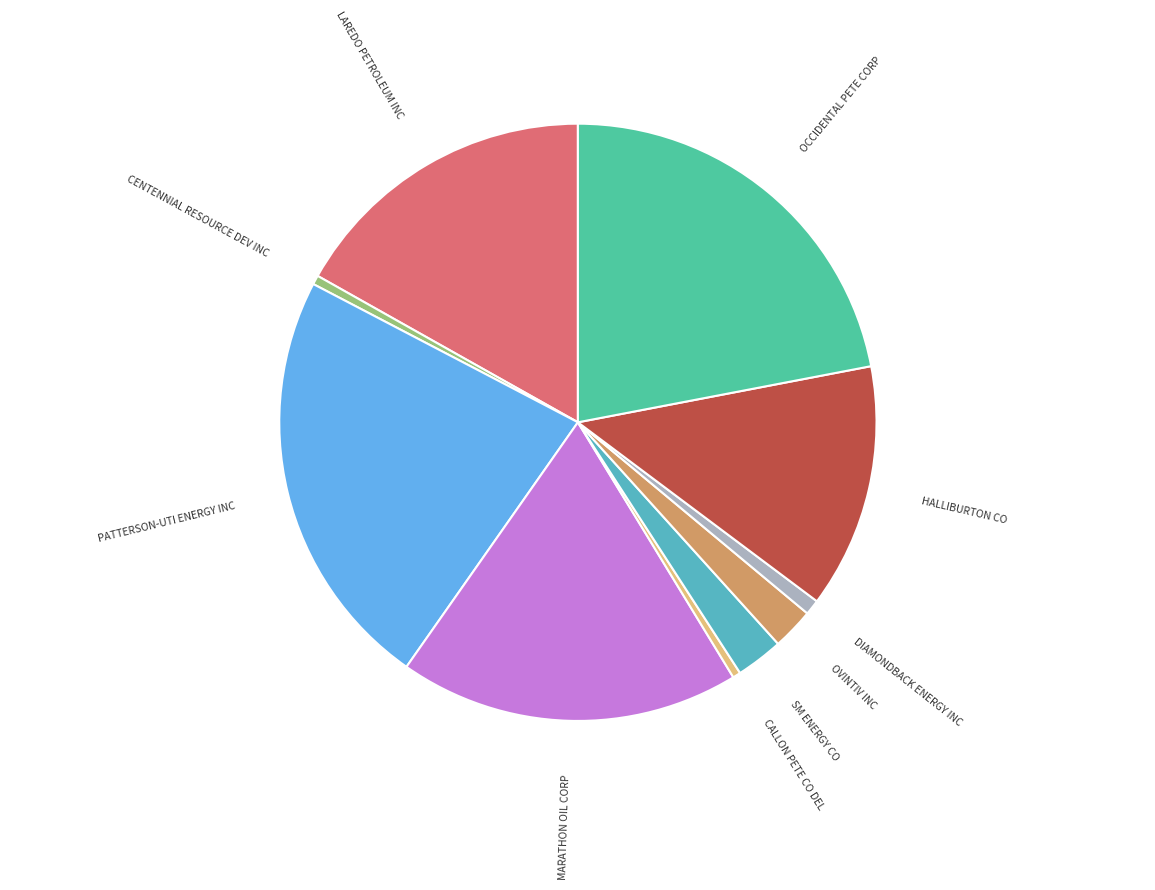

Approximately how many times larger is the value at OCCIDENTAL PETE CORP compared to SM ENERGY CO?

8.6